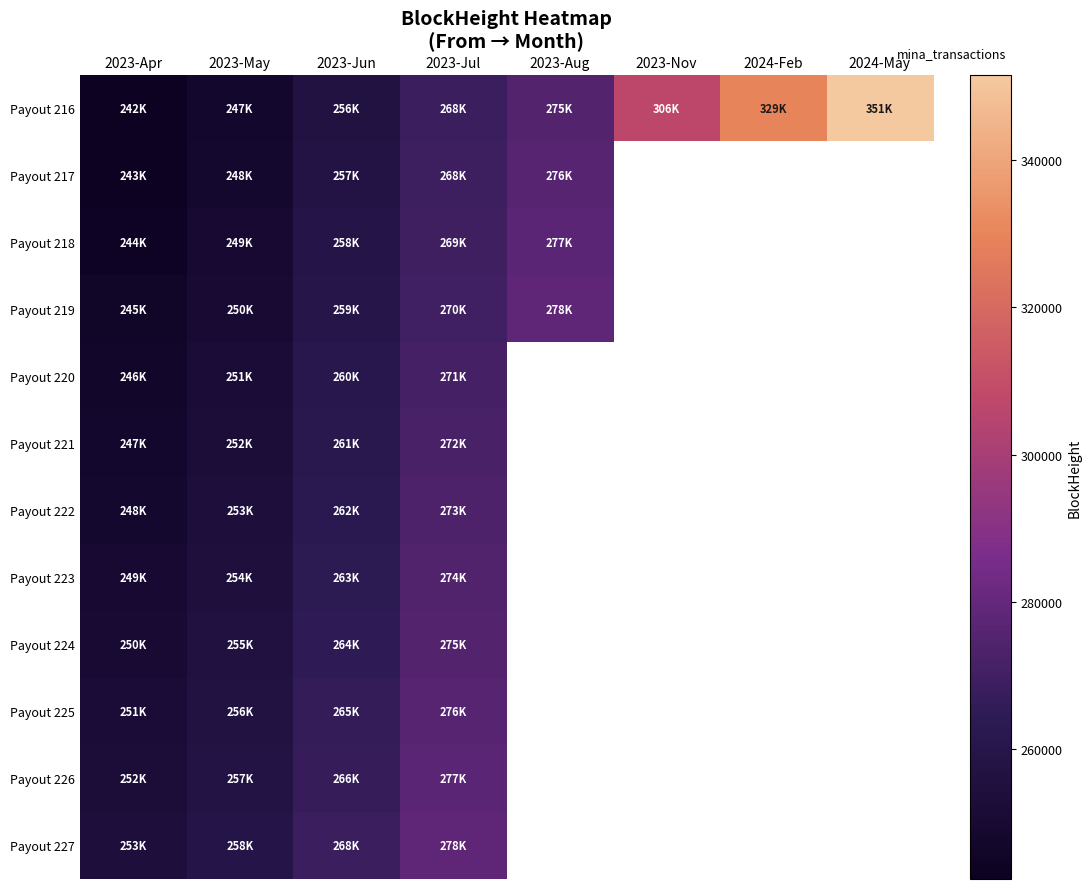

Which series has the largest total across all categories?

Payout 216